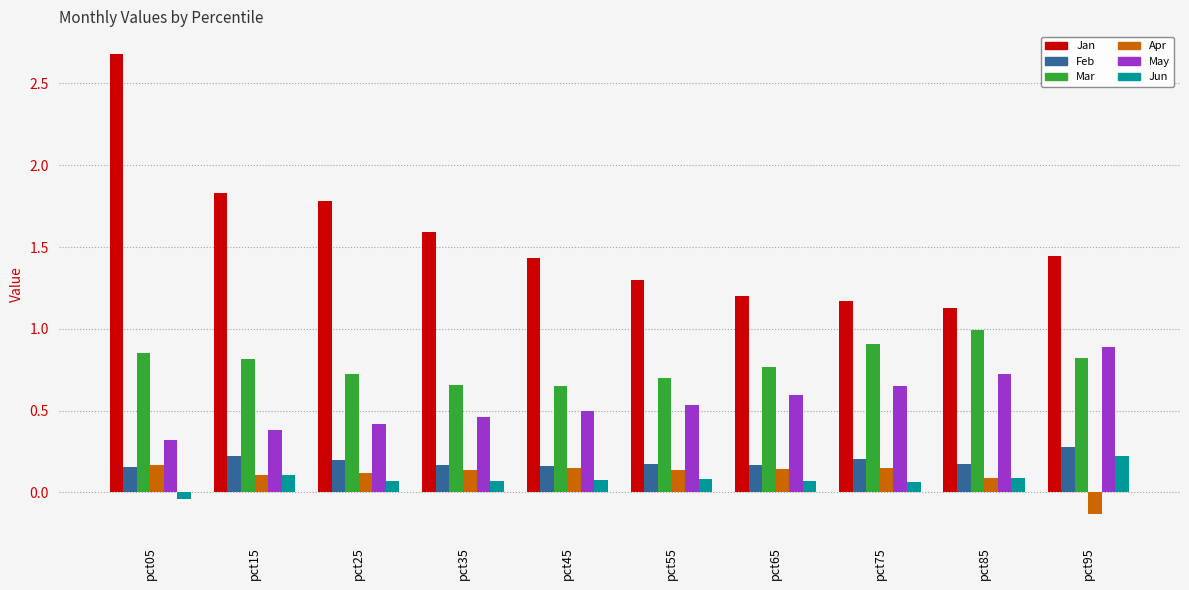

What are all the series names shown in the legend?

Jan, Feb, Mar, Apr, May, Jun